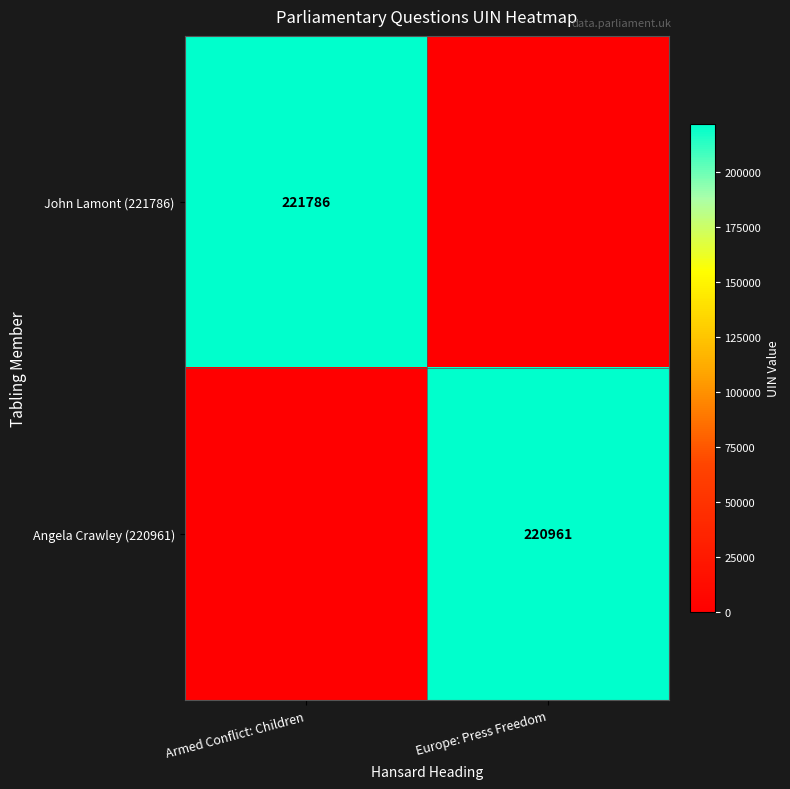

The value of John Lamont (221786) at Armed Conflict: Children is 94279. True or false?

False